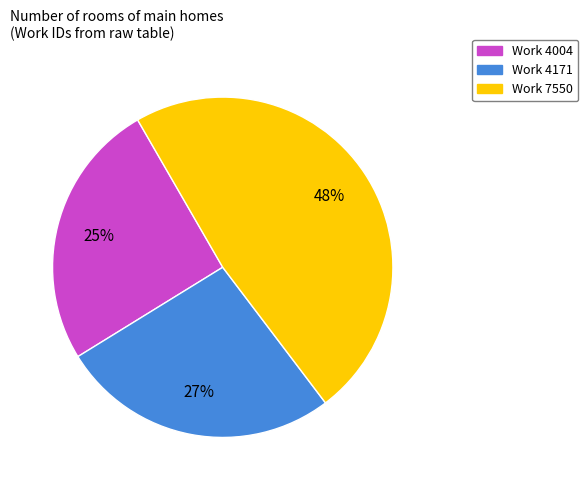

How many slices are in this pie chart?

3